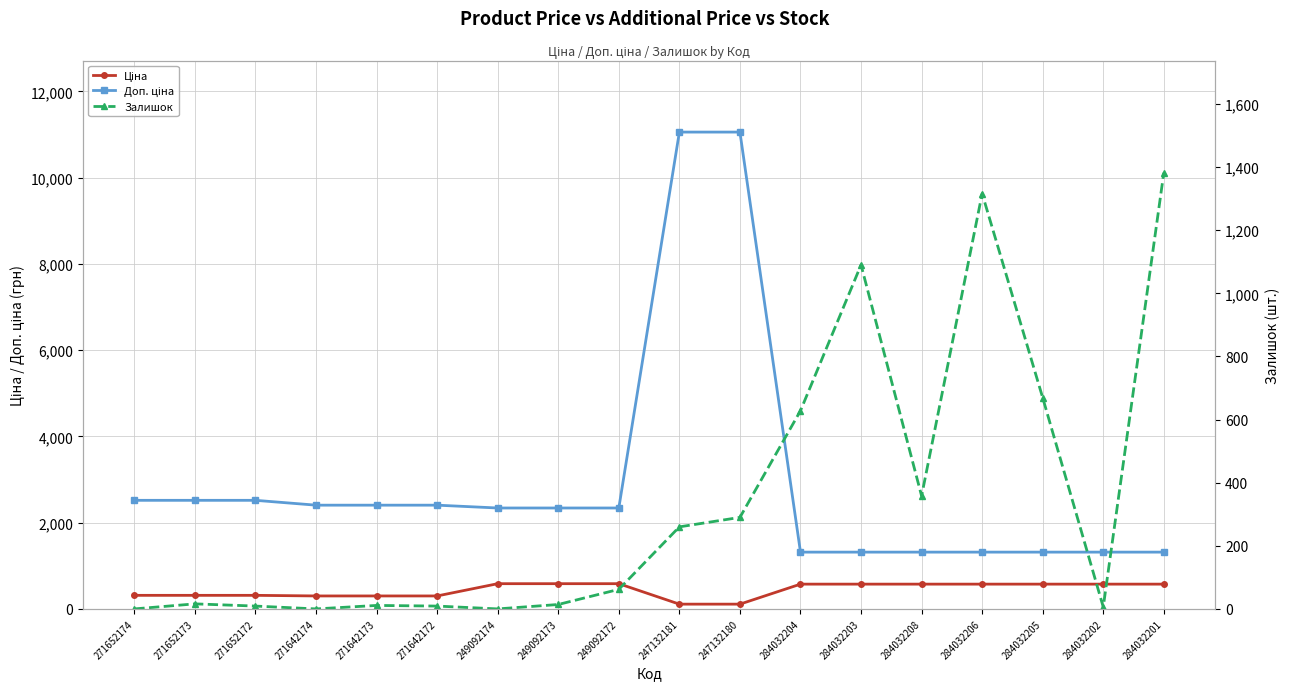

What is the difference between the maximum and minimum values in the Залишок series?

1382.0